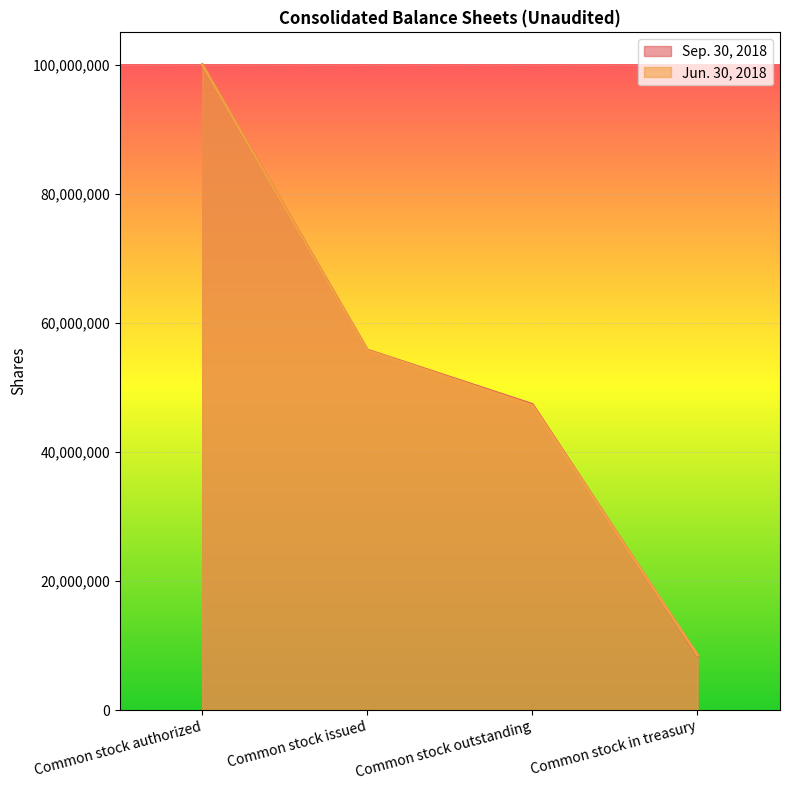

Where do Sep. 30, 2018 and Jun. 30, 2018 first cross each other?

Common stock outstanding and Common stock in treasury